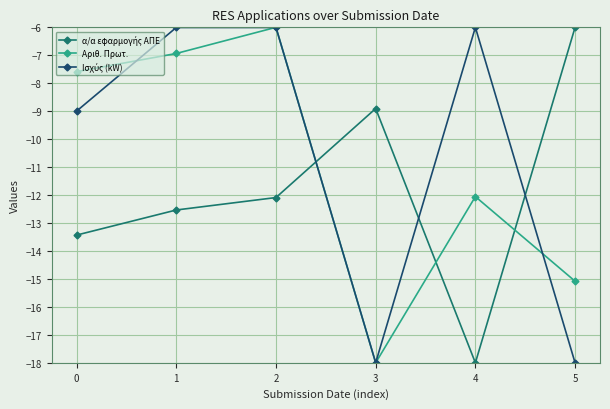

What is the total value across all series at 4?

-36.1